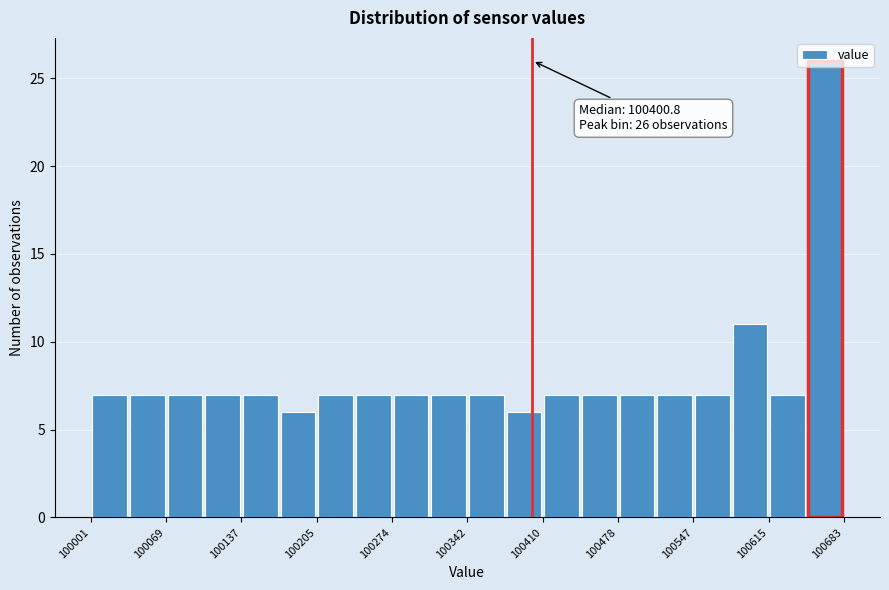

Around what value on the x-axis is the tallest bar? Give the approximate position of its centre, as read against the axis.

100670